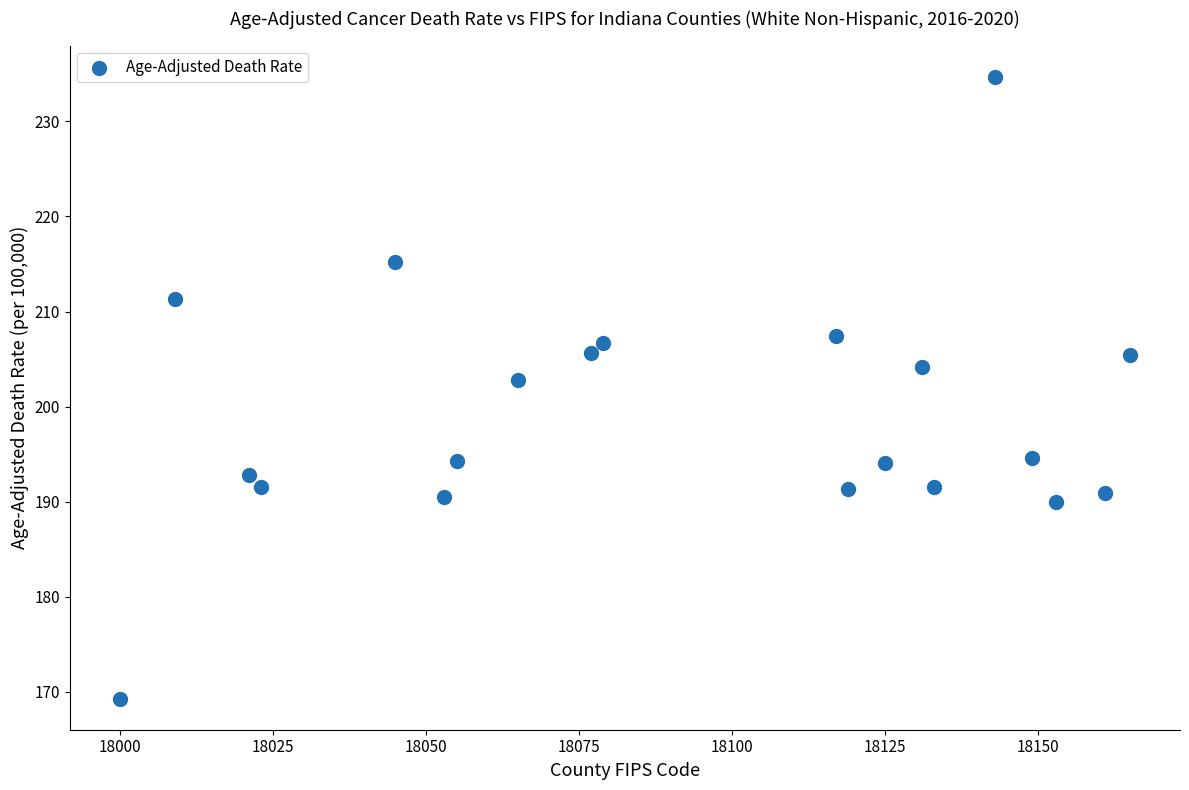

What is the range of Y values (max minus min)?

65.4